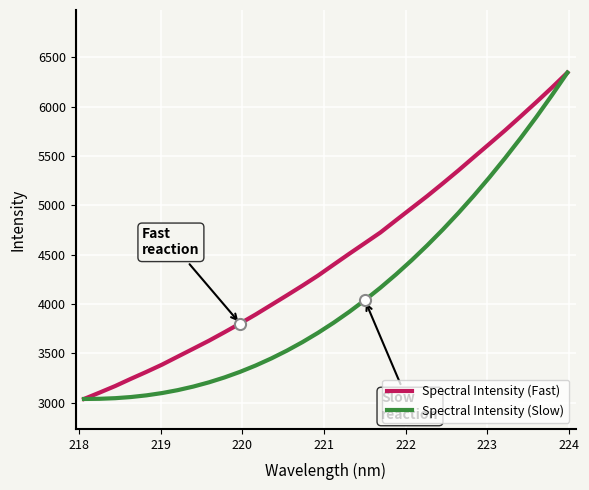

What are all the series names shown in the legend?

Spectral Intensity (Fast), Spectral Intensity (Slow)